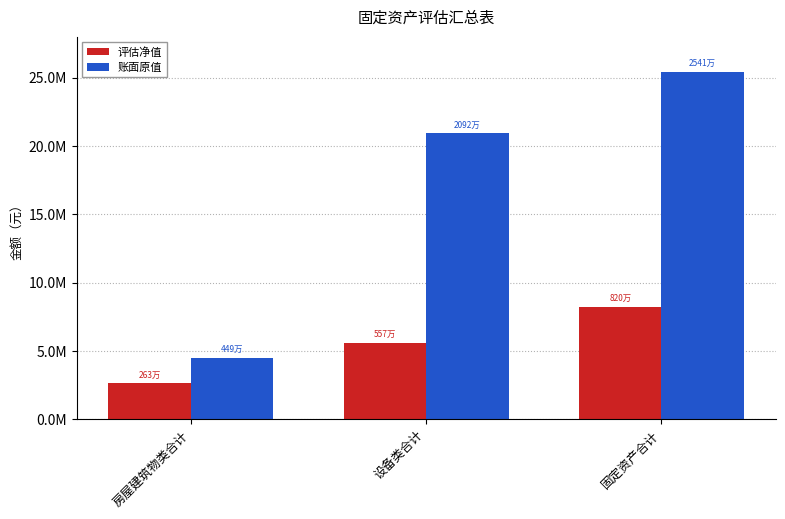

True or false: 账面原值 has a value of 25407513.8 at 固定资产合计.

True